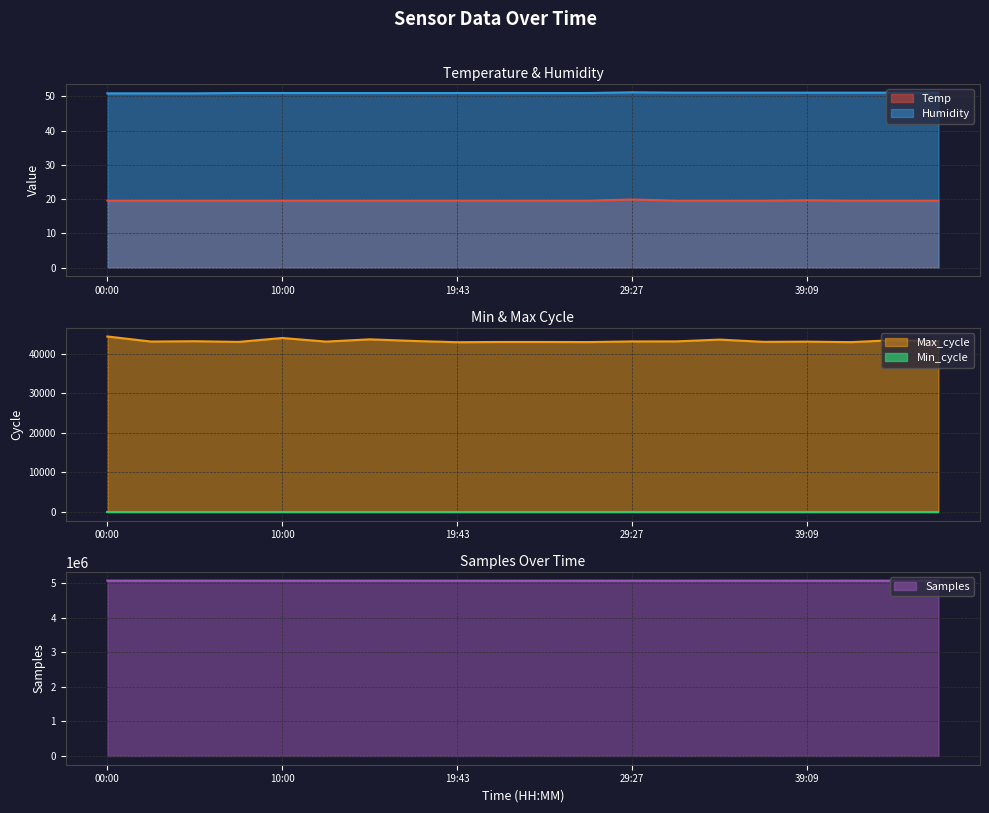

At which category is the sum across all series the highest?

00:00